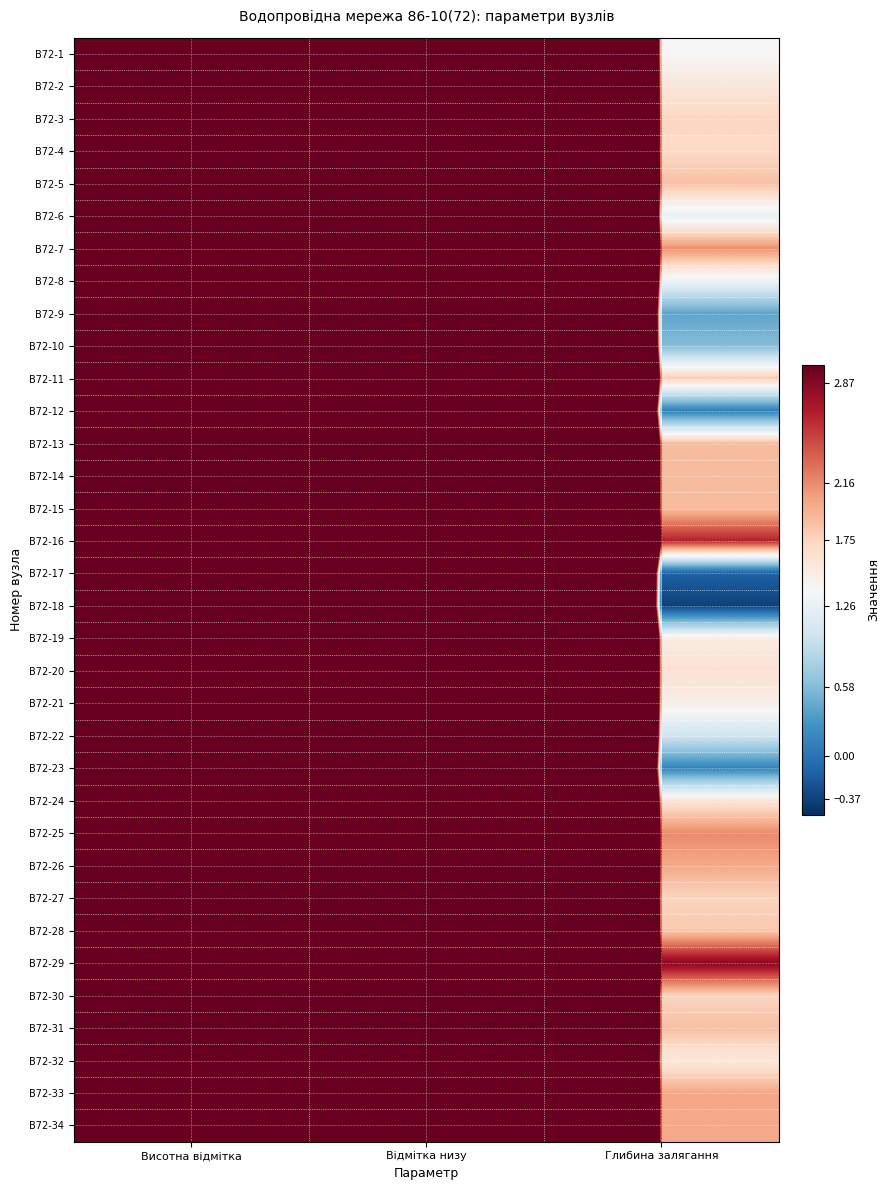

Reading left to right, extract all data points from this chart.

В72-1: Висотна відмітка=150.5	Відмітка низу=149.1	Глибина залягання=1.4
В72-2: Висотна відмітка=151.1	Відмітка низу=149.5	Глибина залягання=1.6
В72-3: Висотна відмітка=150.8	Відмітка низу=149.1	Глибина залягання=1.7
В72-4: Висотна відмітка=151.0	Відмітка низу=149.3	Глибина залягання=1.7
В72-5: Висотна відмітка=151.0	Відмітка низу=149.1	Глибина залягання=1.9
В72-6: Висотна відмітка=150.9	Відмітка низу=149.6	Глибина залягання=1.3
В72-7: Висотна відмітка=151.3	Відмітка низу=149.2	Глибина залягання=2.1
В72-8: Висотна відмітка=151.4	Відмітка низу=150.1	Глибина залягання=1.3
В72-9: Висотна відмітка=151.4	Відмітка низу=151.0	Глибина залягання=0.4
В72-10: Висотна відмітка=151.8	Відмітка низу=151.3	Глибина залягання=0.6
В72-11: Висотна відмітка=152.0	Відмітка низу=150.2	Глибина залягання=1.8
В72-12: Висотна відмітка=152.0	Відмітка низу=151.9	Глибина залягання=0.1
В72-13: Висотна відмітка=152.1	Відмітка низу=150.2	Глибина залягання=1.9
В72-14: Висотна відмітка=152.4	Відмітка низу=150.5	Глибина залягання=1.9
В72-15: Висотна відмітка=152.4	Відмітка низу=150.5	Глибина залягання=1.9
В72-16: Висотна відмітка=149.6	Відмітка низу=146.9	Глибина залягання=2.6
В72-17: Висотна відмітка=148.8	Відмітка низу=148.9	Глибина залягання=-0.1
В72-18: Висотна відмітка=148.5	Відмітка низу=148.9	Глибина залягання=-0.4
В72-19: Висотна відмітка=148.9	Відмітка низу=147.4	Глибина залягання=1.5
В72-20: Висотна відмітка=148.9	Відмітка низу=147.2	Глибина залягання=1.6
В72-21: Висотна відмітка=149.3	Відмітка низу=147.8	Глибина залягання=1.5
В72-22: Висотна відмітка=152.1	Відмітка низу=151.1	Глибина залягання=1.0
В72-23: Висотна відмітка=152.9	Відмітка низу=152.7	Глибина залягання=0.1
В72-24: Висотна відмітка=151.0	Відмітка низу=149.4	Глибина залягання=1.6
В72-25: Висотна відмітка=151.5	Відмітка низу=149.3	Глибина залягання=2.2
В72-26: Висотна відмітка=151.3	Відмітка низу=149.3	Глибина залягання=2.0
В72-27: Висотна відмітка=151.3	Відмітка низу=149.5	Глибина залягання=1.8
В72-28: Висотна відмітка=151.4	Відмітка низу=149.6	Глибина залягання=1.8
В72-29: Висотна відмітка=151.7	Відмітка низу=148.8	Глибина залягання=2.9
В72-30: Висотна відмітка=152.7	Відмітка низу=150.9	Глибина залягання=1.8
В72-31: Висотна відмітка=152.9	Відмітка низу=151.0	Глибина залягання=1.9
В72-32: Висотна відмітка=149.1	Відмітка низу=147.5	Глибина залягання=1.6
В72-33: Висотна відмітка=149.4	Відмітка низу=147.4	Глибина залягання=2.0
В72-34: Висотна відмітка=149.4	Відмітка низу=147.4	Глибина залягання=2.0